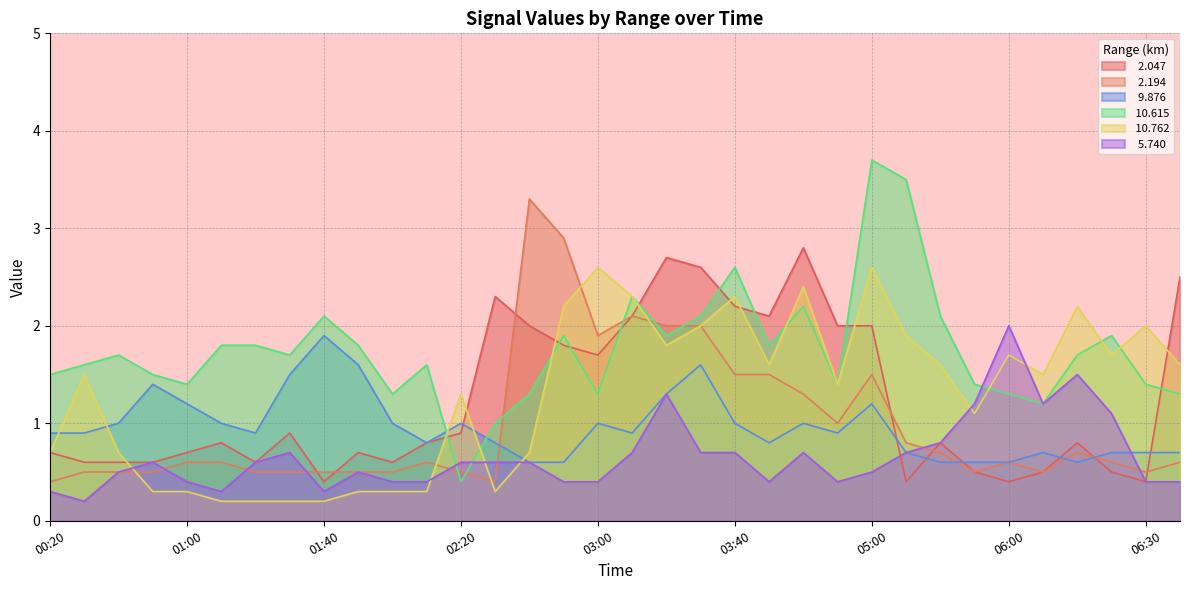

True or false:  10.615 has a value of 0.3 at 01:00.

False